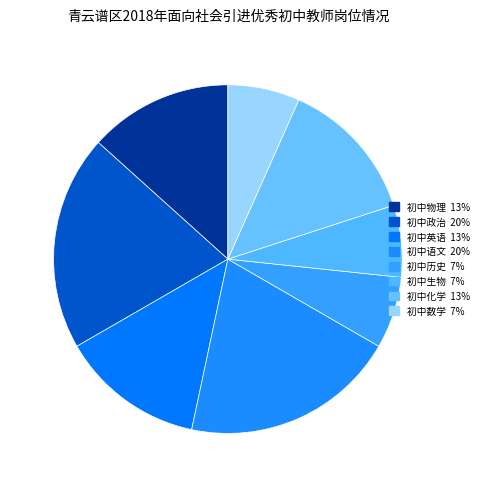

How many segments does this pie chart have?

8